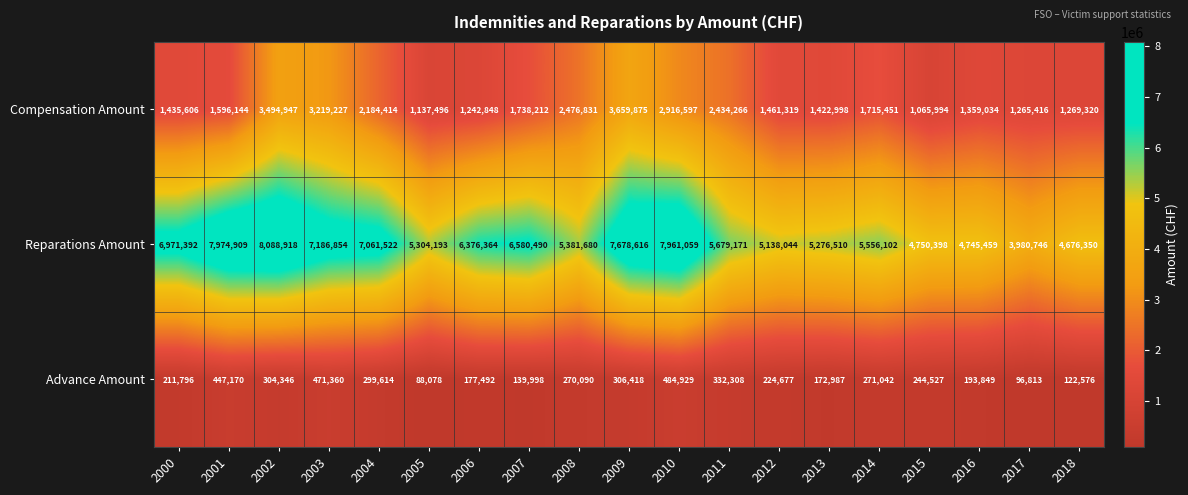

What is the sum of the Compensation Amount values at 2014 and 2009?

5375326